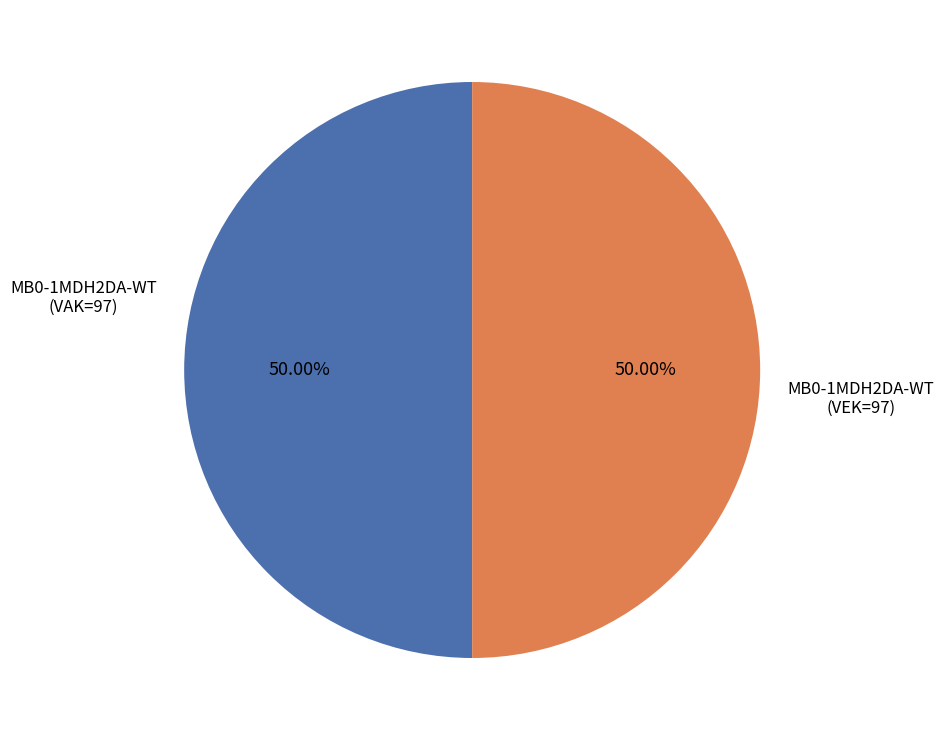

How many segments does this pie chart have?

2